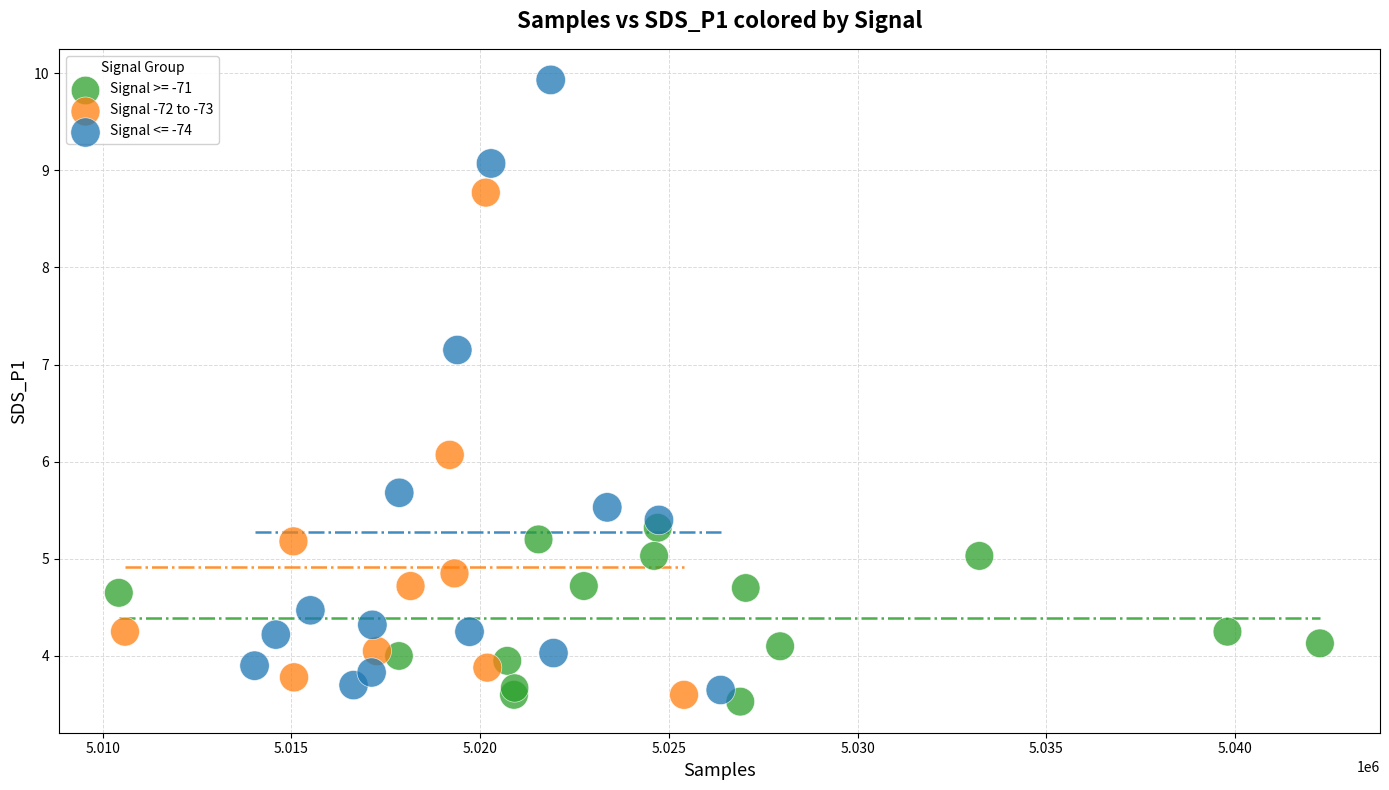

Which series reaches the maximum Y coordinate?

Signal <= -74